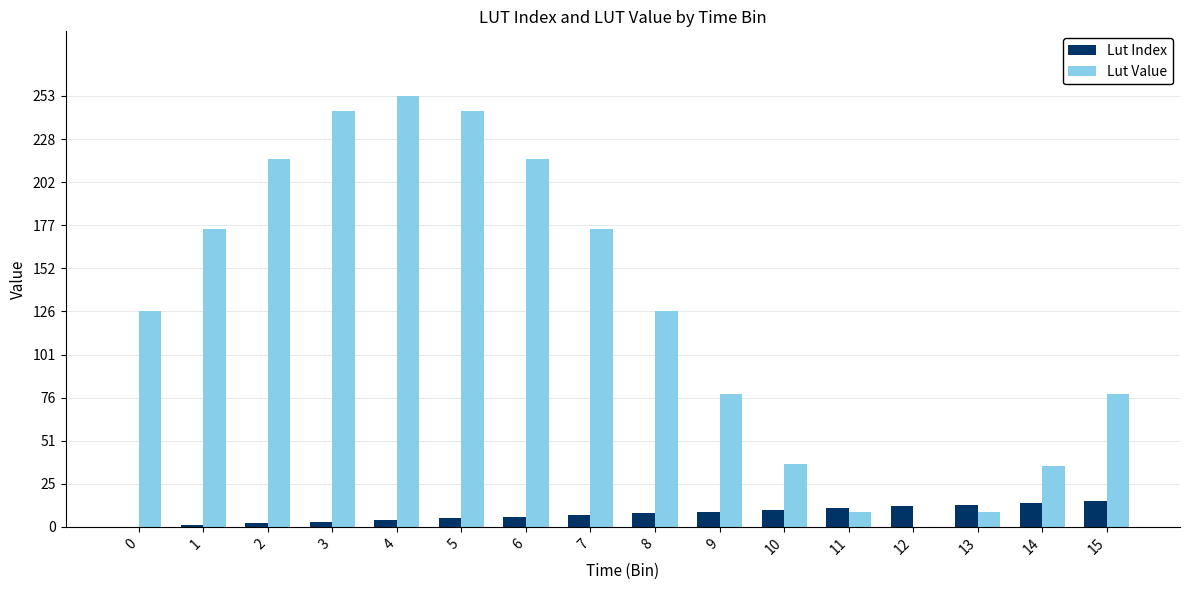

What are all the series names shown in the legend?

Lut Index, Lut Value